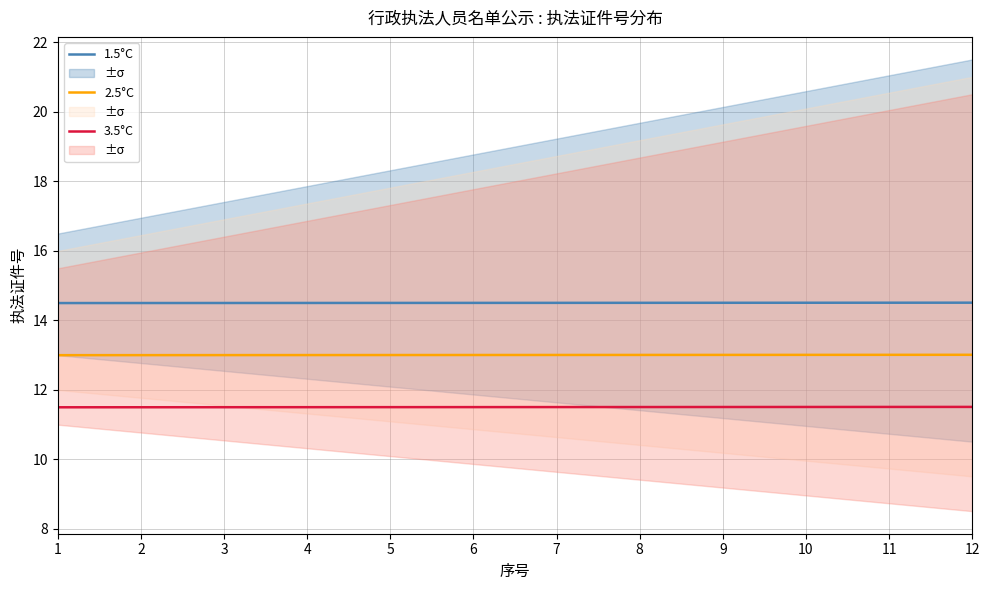

Which series has the largest range (max minus min)?

1.5°C